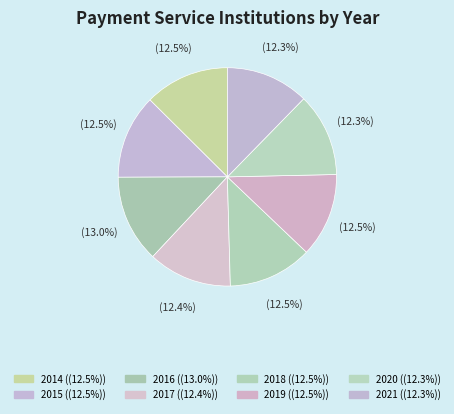

What is the largest slice in the pie chart?

2016